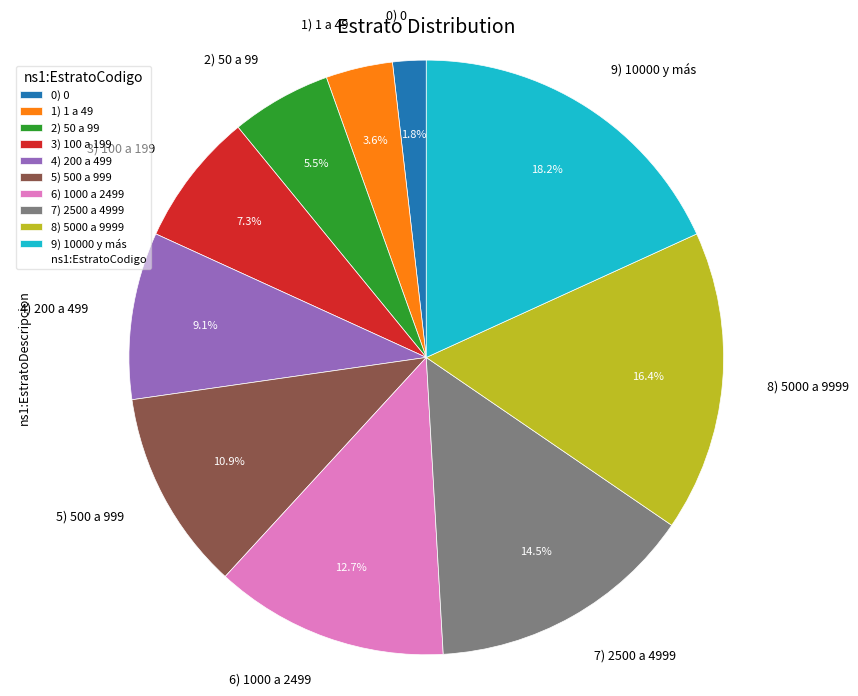

The 4) 200 a 499 slice represents 9% of the pie. True or false?

True